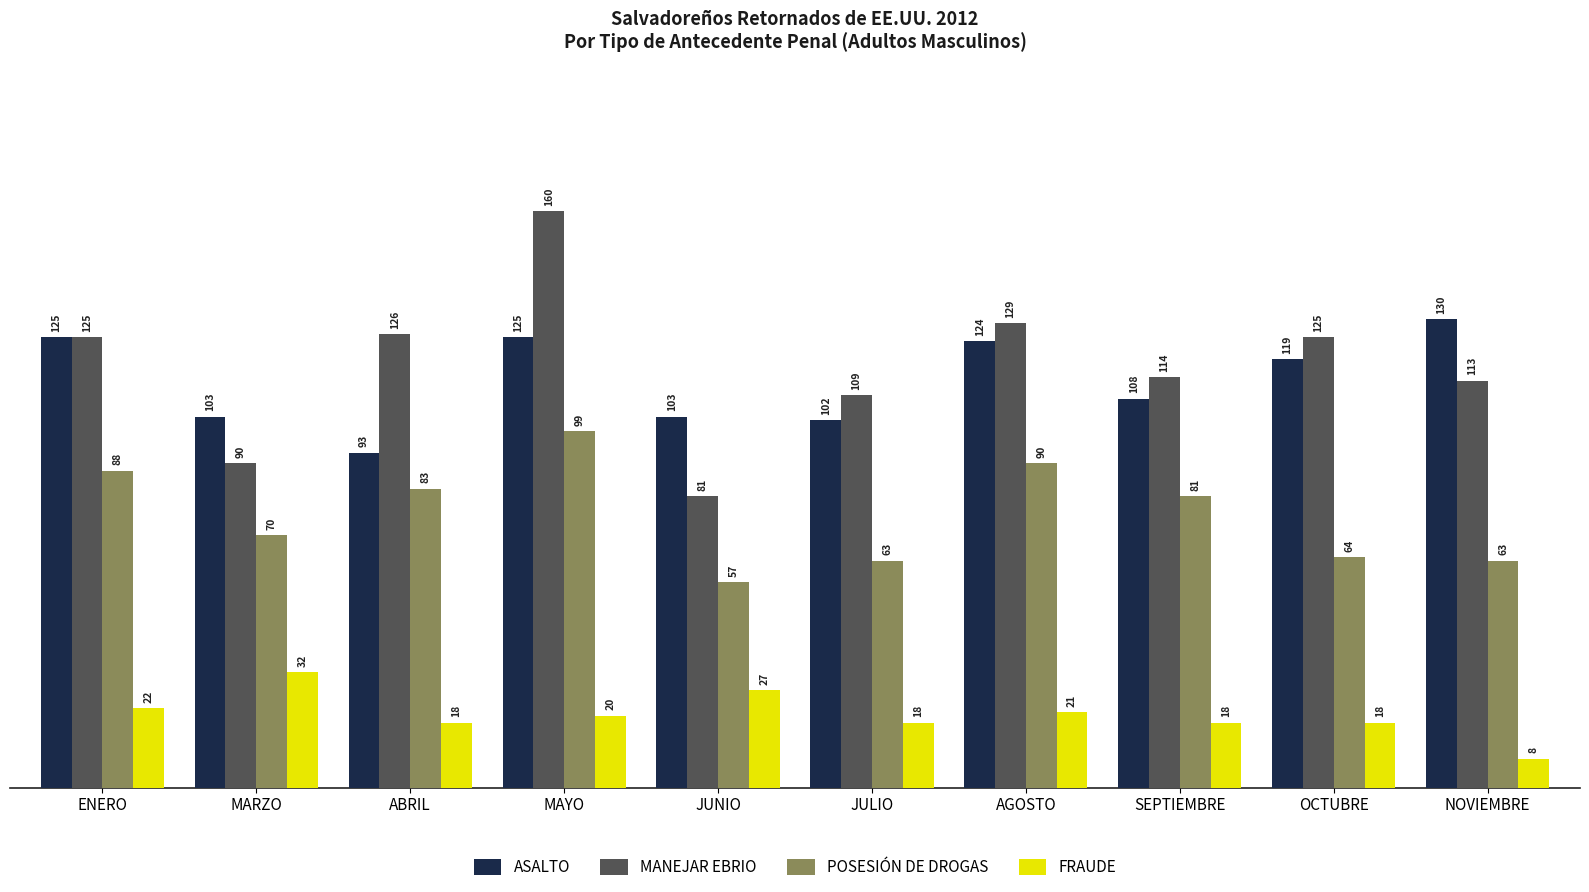

List the series in order of their peak value, highest first.

MANEJAR EBRIO, ASALTO, POSESIÓN DE DROGAS, FRAUDE